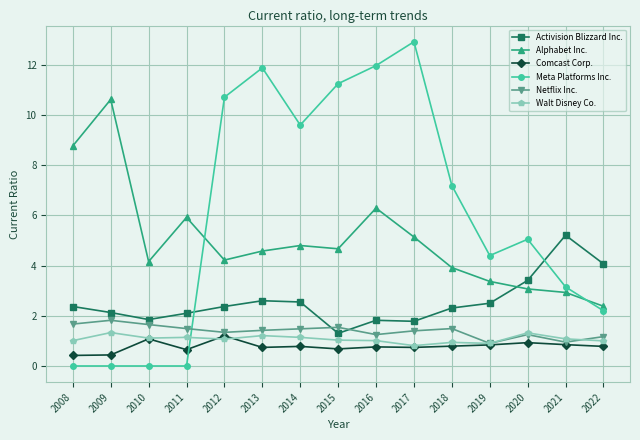

How many interior local peaks does the Alphabet Inc. series have?

4